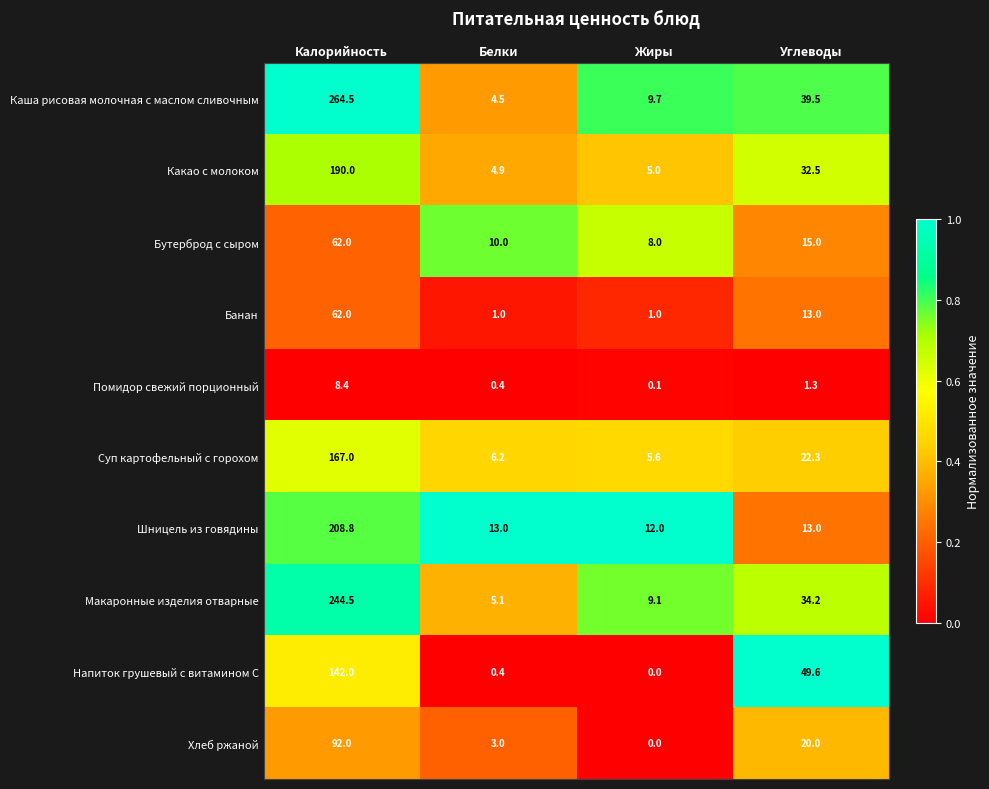

At how many categories does at least one series exceed 0?

4